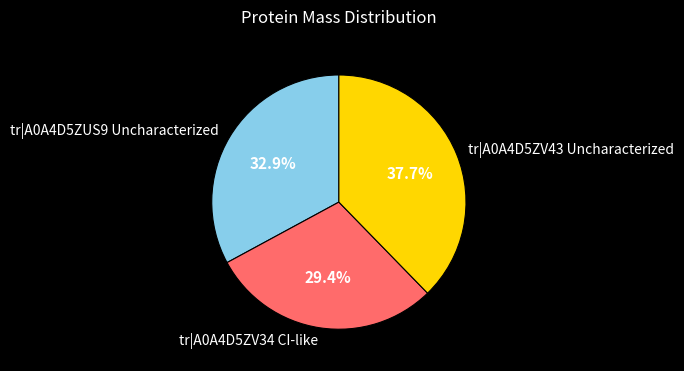

Rank the categories by value from highest to lowest.

tr|A0A4D5ZV43 Uncharacterized, tr|A0A4D5ZUS9 Uncharacterized, tr|A0A4D5ZV34 CI-like